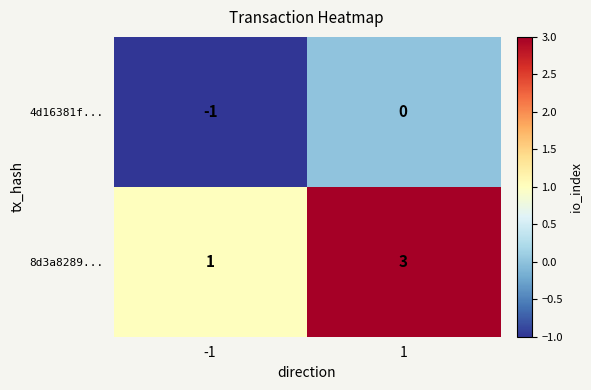

The 4d16381f... series shows -1 at -1. True or false?

True